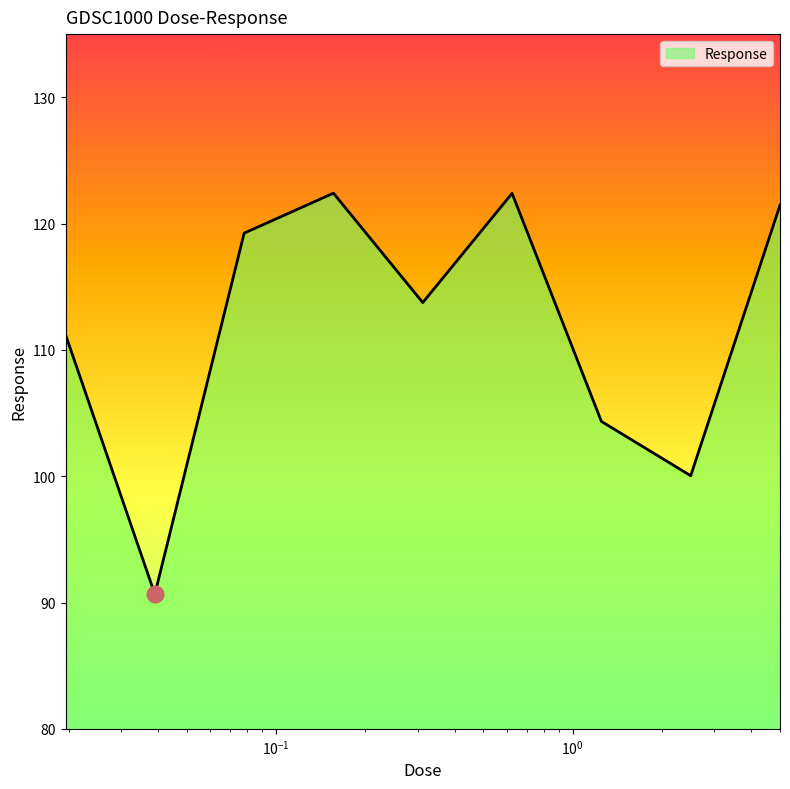

What is the smallest value displayed?

90.7